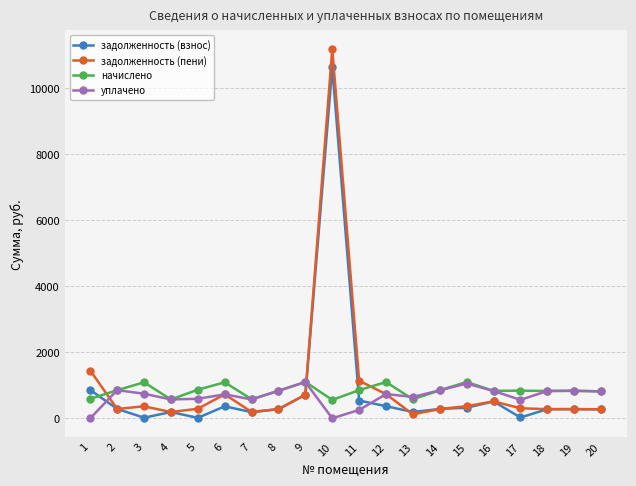

What is the difference between the maximum and minimum values in the задолженность (пени) series?

11059.8